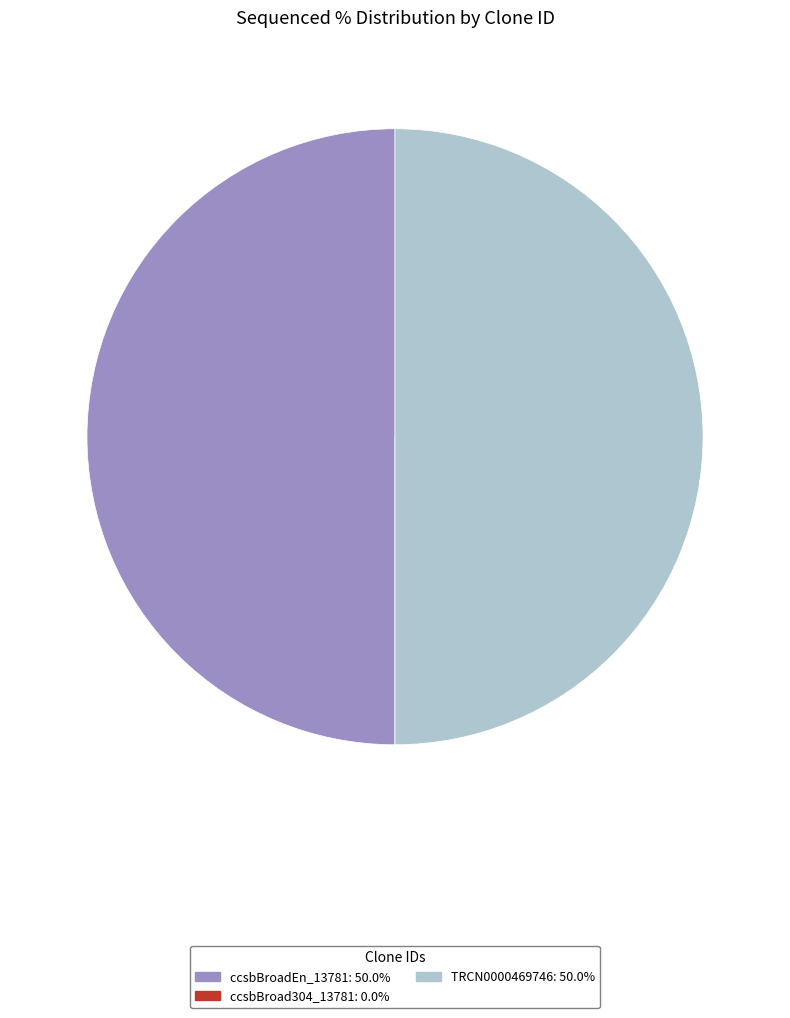

Do ccsbBroadEn_13781 and TRCN0000469746 together represent more than half of the pie?

Yes